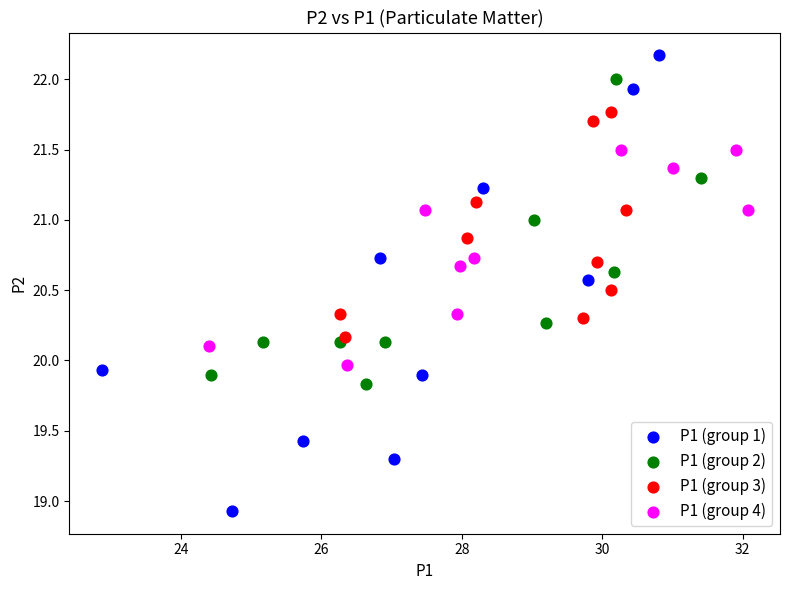

Which series contains the highest Y value?

P1 (group 1)